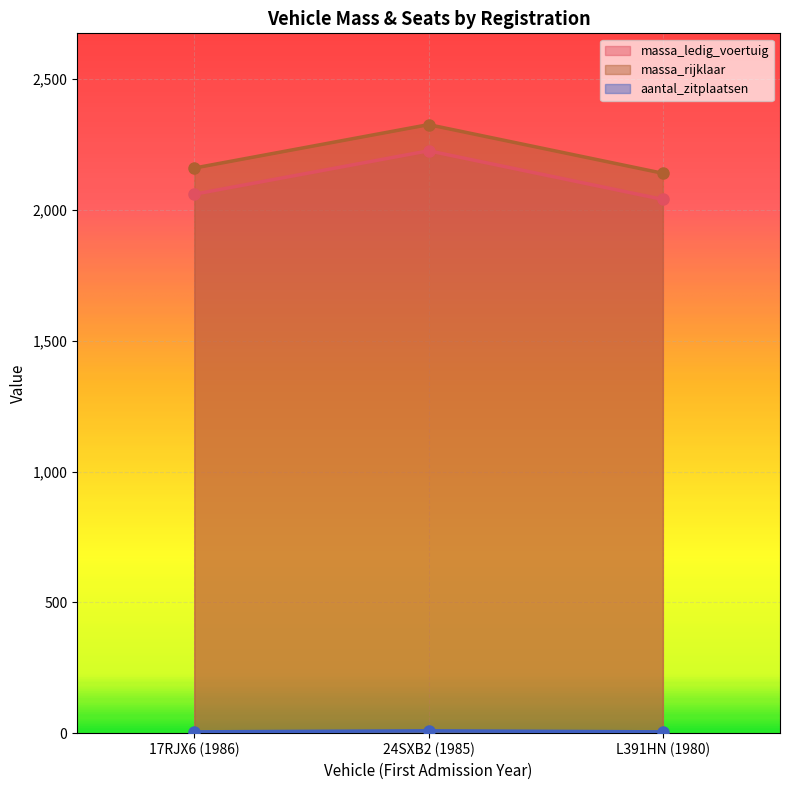

What is the label of the 1st point from the right?

L391HN (1980)